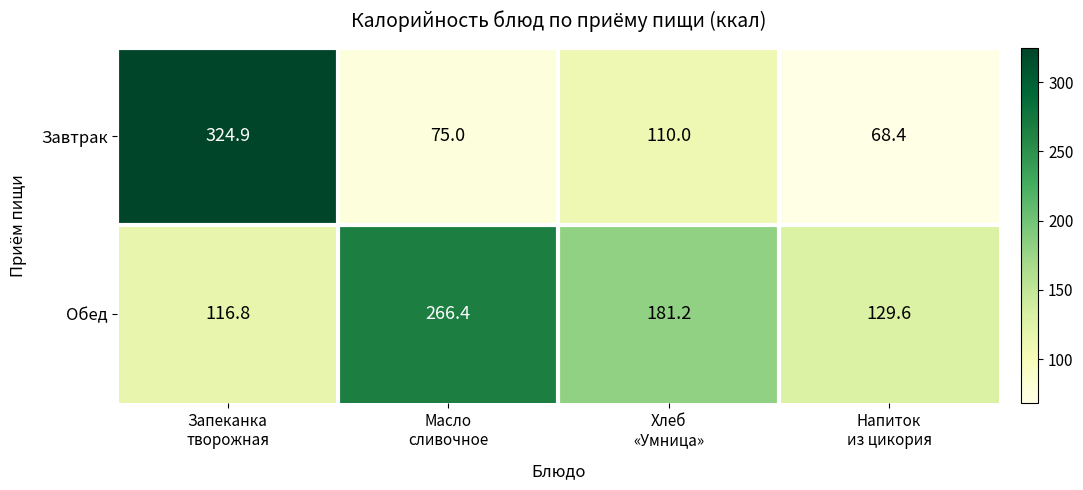

Reading right to left, what are all the values shown in this chart?

Завтрак: 68.4	110.0	75.0	324.9
Обед: 129.6	181.2	266.4	116.8